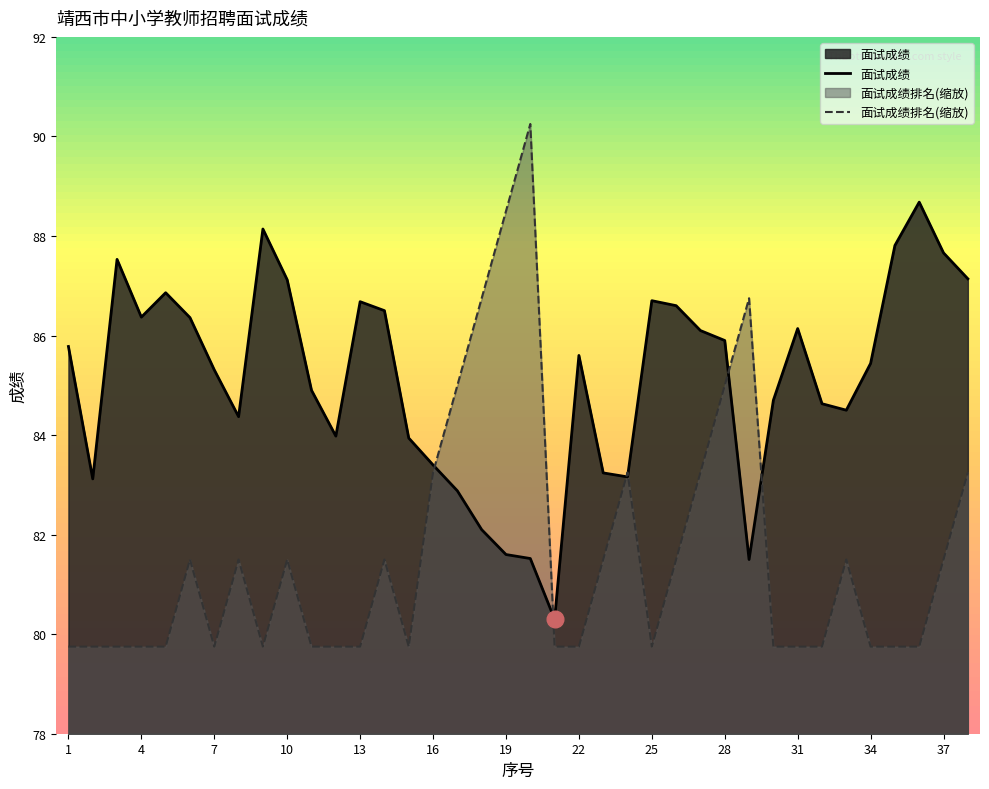

True or false: 面试成绩 and 面试成绩排名(缩放) cross at least once.

True